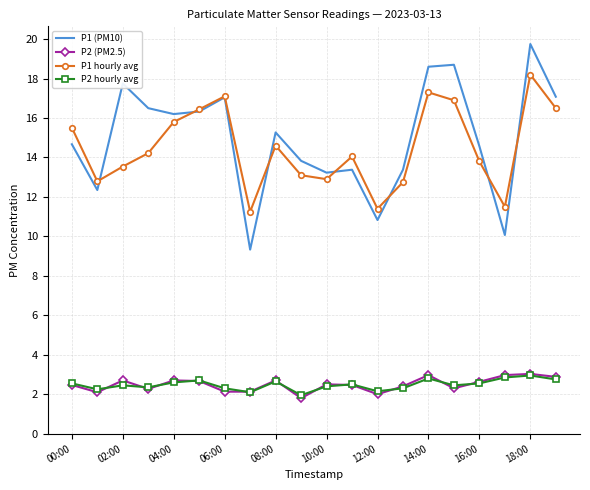

Which series has the largest range (max minus min)?

P1 (PM10)